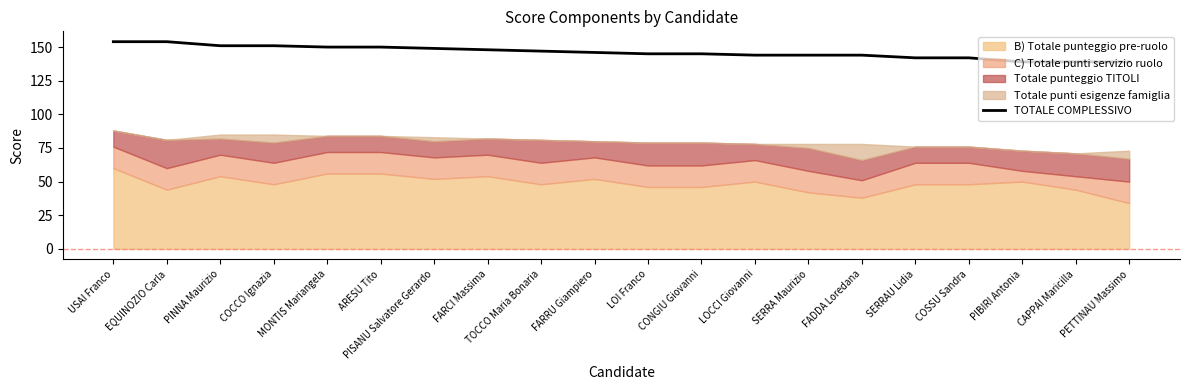

Does the chart display data point markers on the line(s)?

No